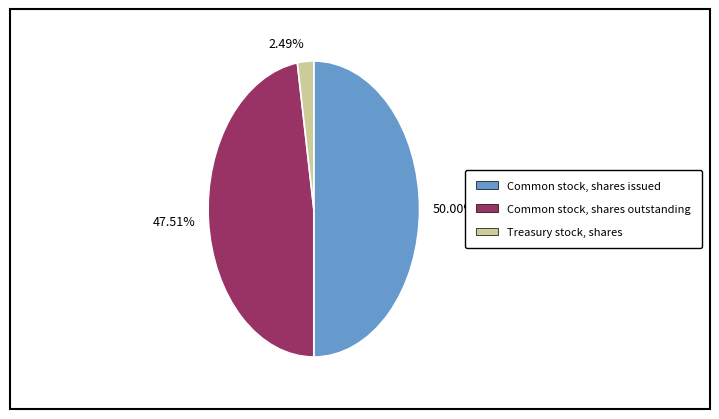

Combined, do 50.00% and 2.49% account for over 50%?

Yes